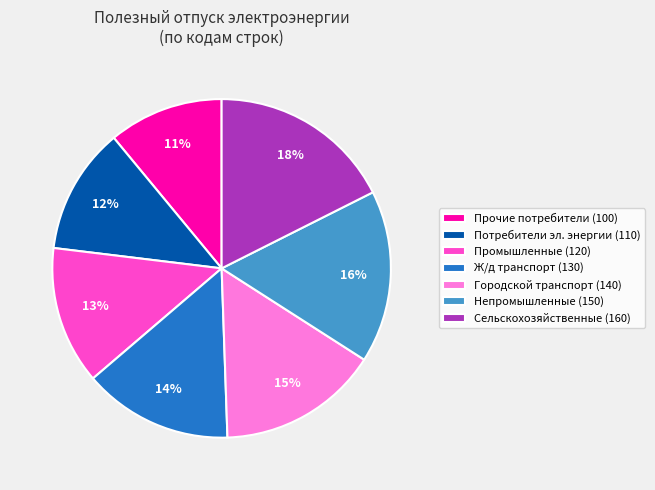

Is the sum of Непромышленные (150) and Сельскохозяйственные (160) greater than half?

No